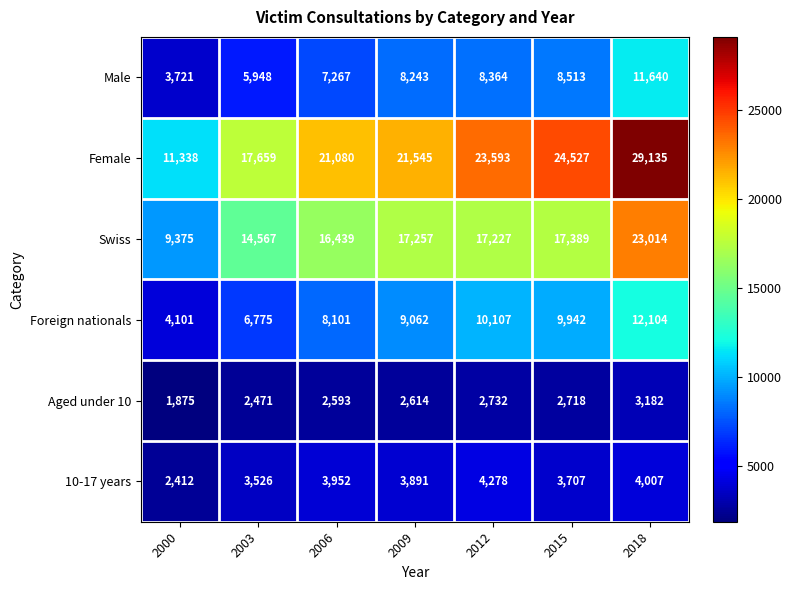

The 10-17 years series shows 5131 at 2003. True or false?

False